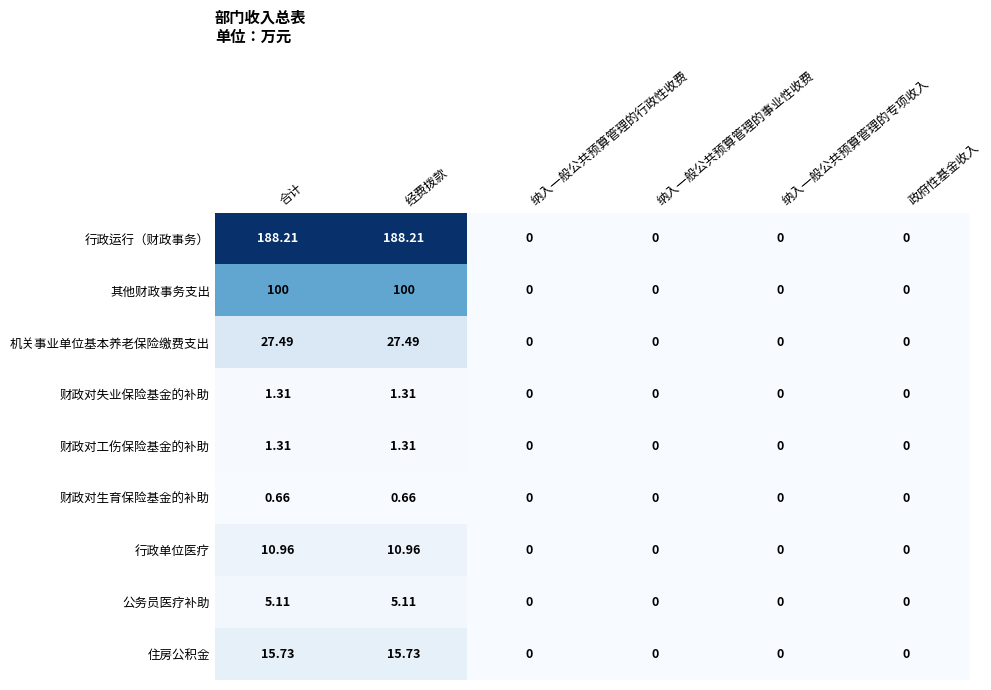

Which series has the widest spread of values?

行政运行（财政事务）